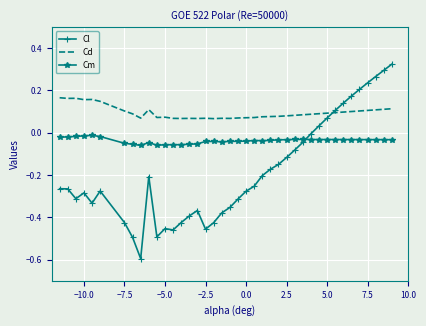

Which series has the largest total across all categories?

Cd